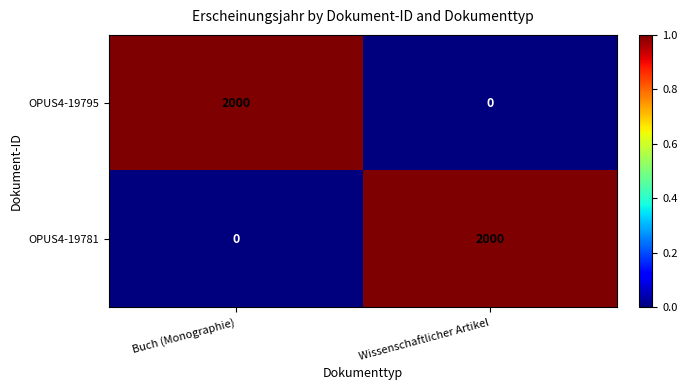

Rank the series at Wissenschaftlicher Artikel from lowest to highest value.

OPUS4-19795, OPUS4-19781